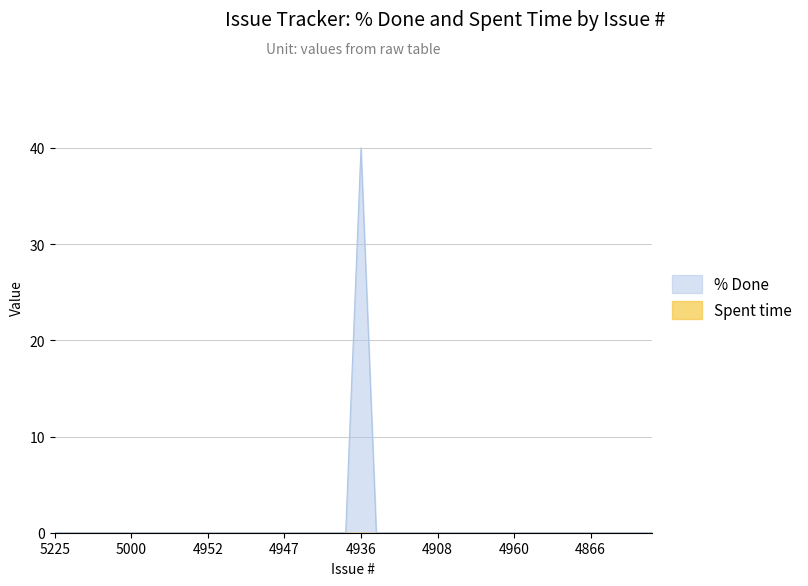

How many interior local peaks (higher than both neighbors) does the data have?

1